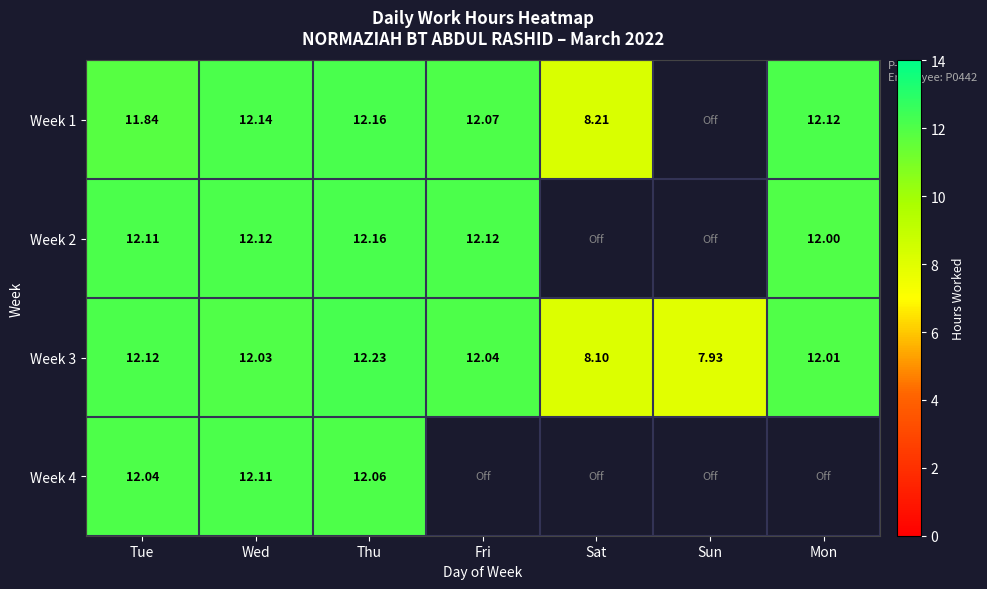

At which label is Week 3 closest to 10?

Sat